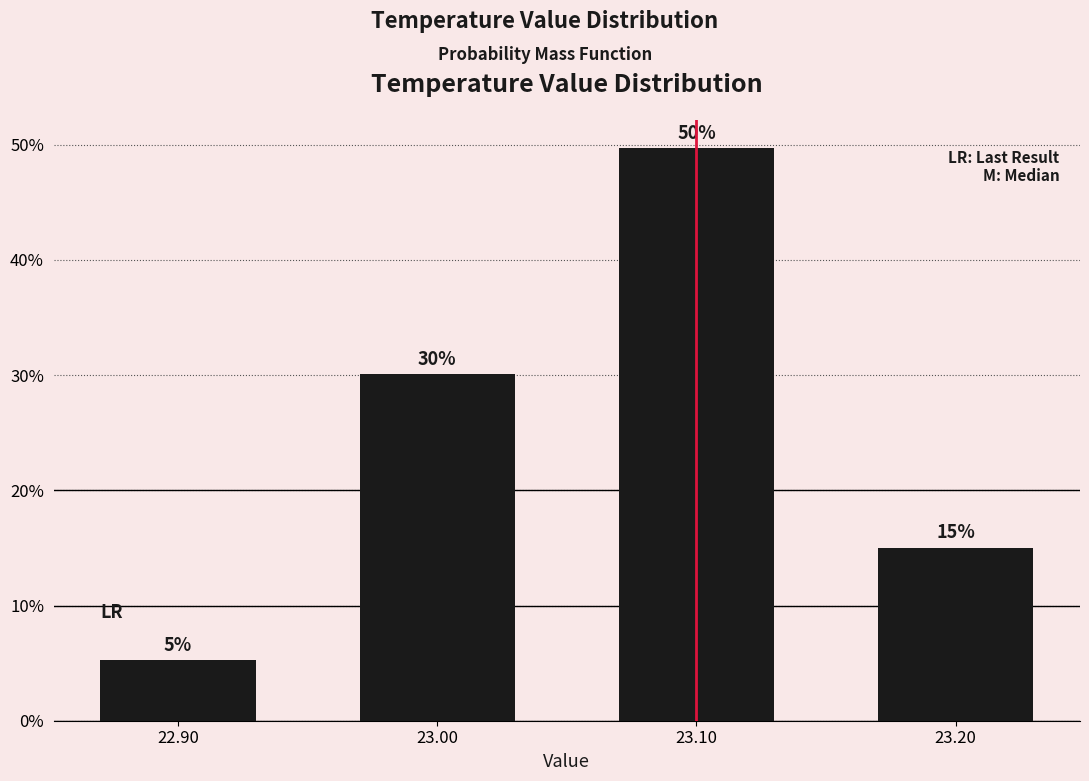

At which label does the data first exceed 30?

23.00